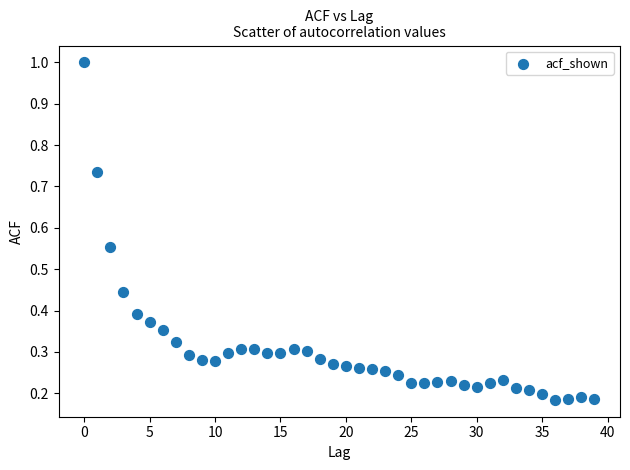

What is the range of Y values (max minus min)?

0.8